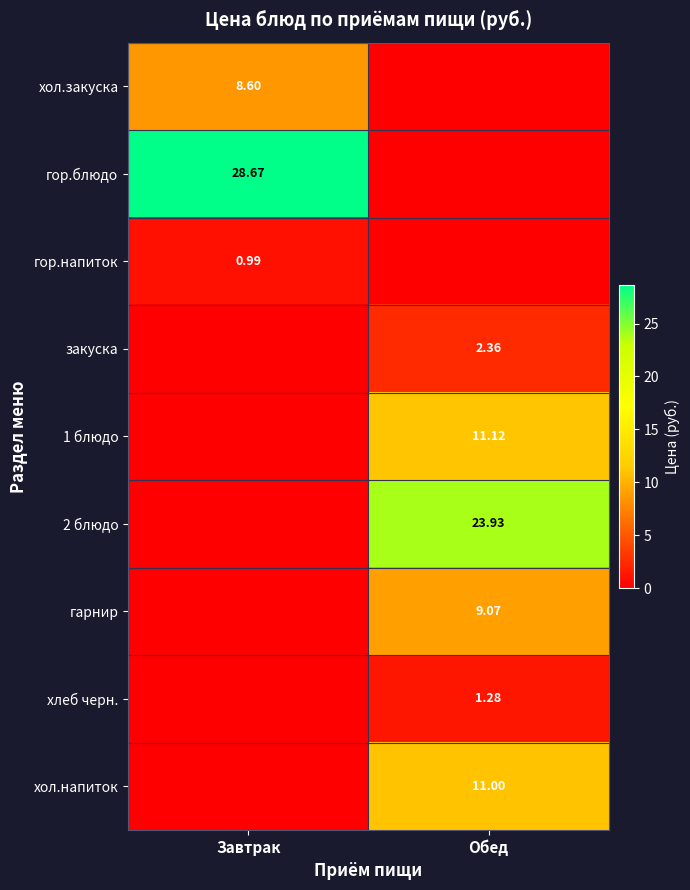

What is the difference between the 2 блюдо values at Обед and Завтрак?

23.9